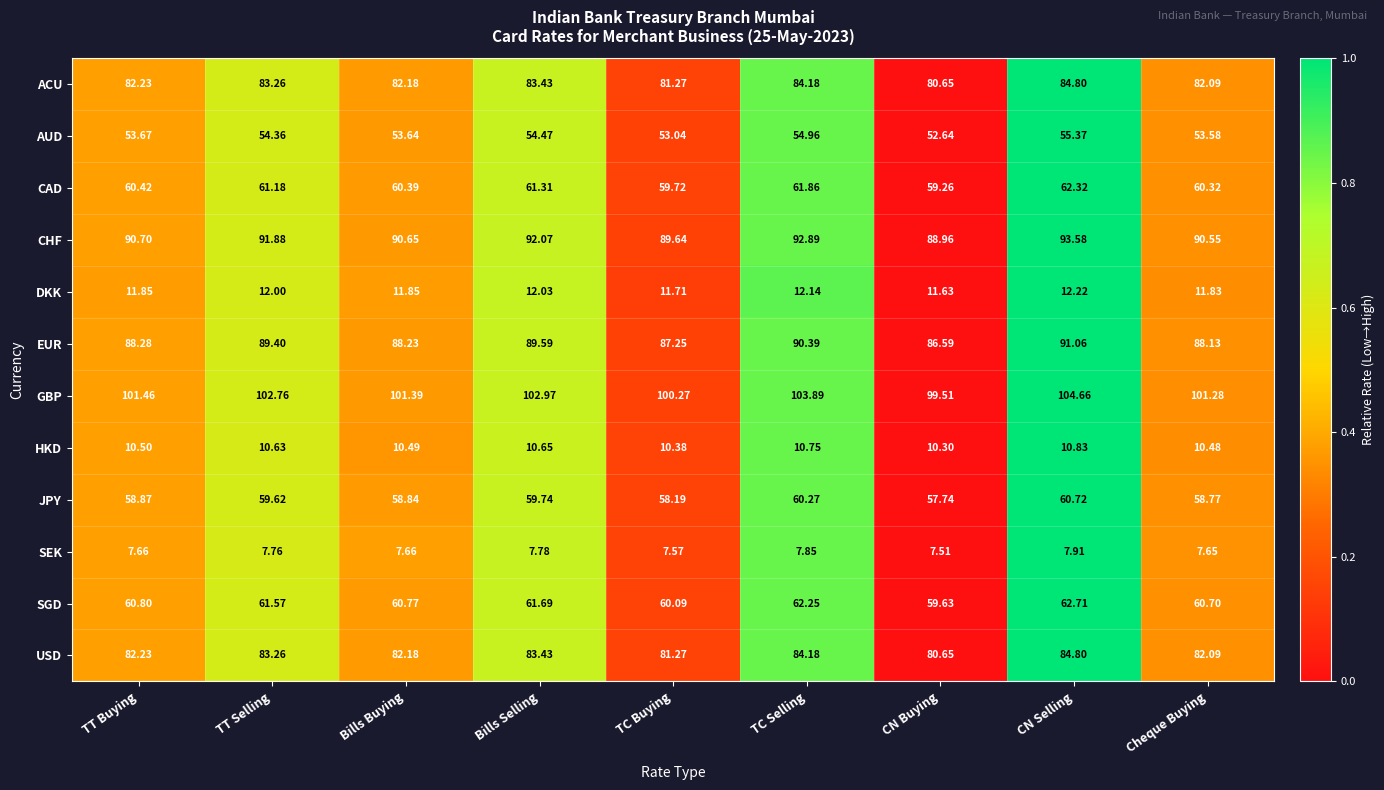

Where does the CAD series first go above 60?

TT Buying